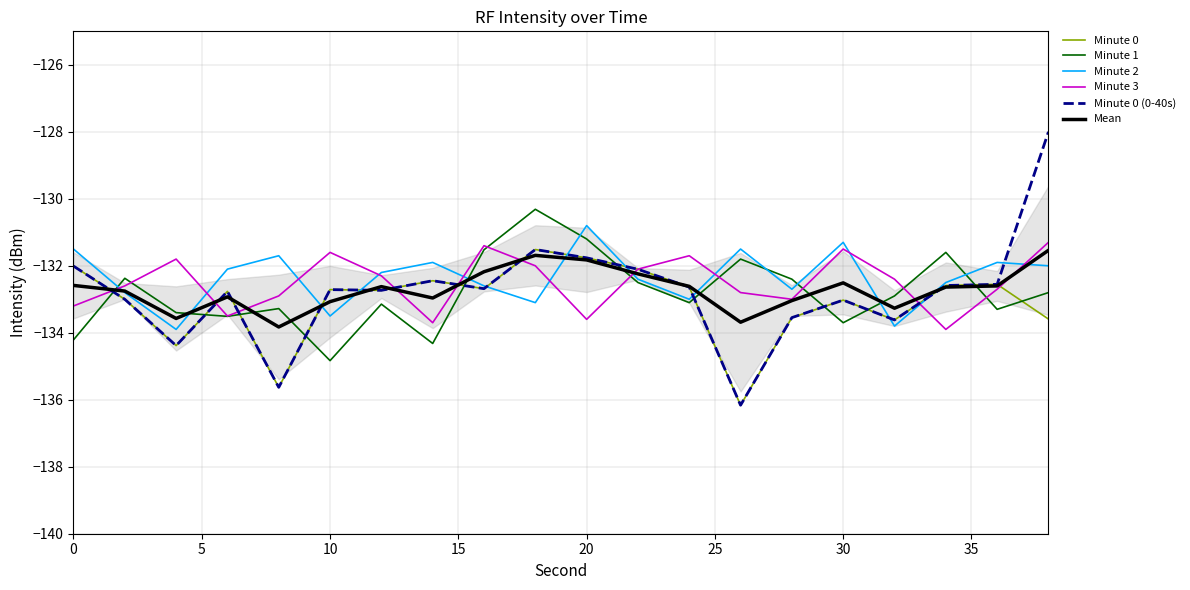

True or false: Minute 1 and Minute 0 (0-40s) cross at least once.

True